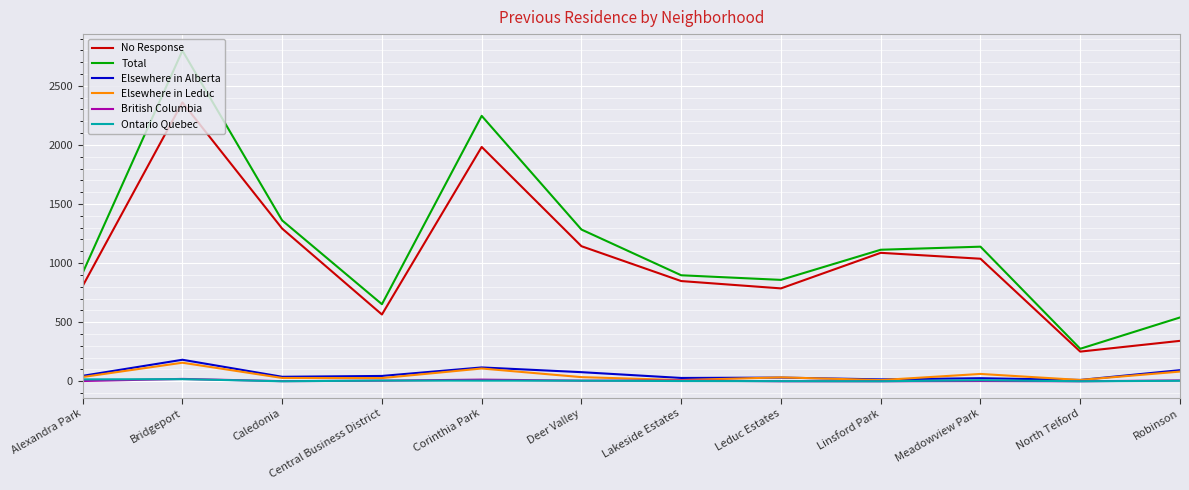

What is the total value across all series at Linsford Park?

2226